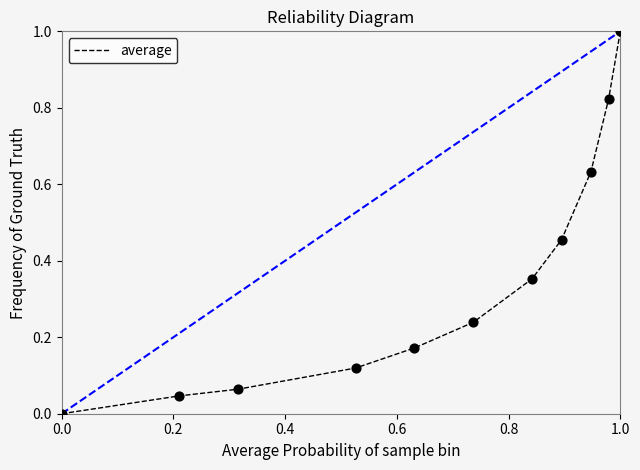

What is the greatest value displayed?

1.0